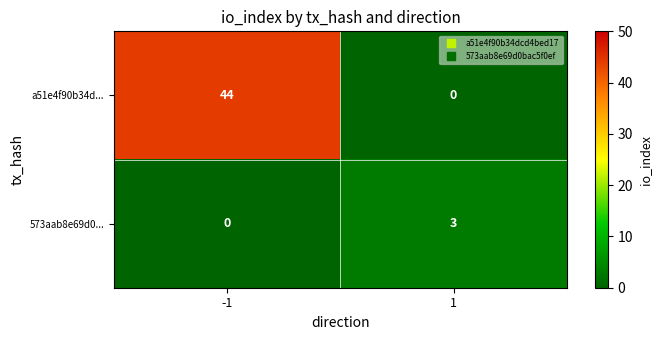

Reading left to right, list all the values displayed in this chart.

a51e4f90b34d...: -1=44	1=0
573aab8e69d0...: -1=0	1=3